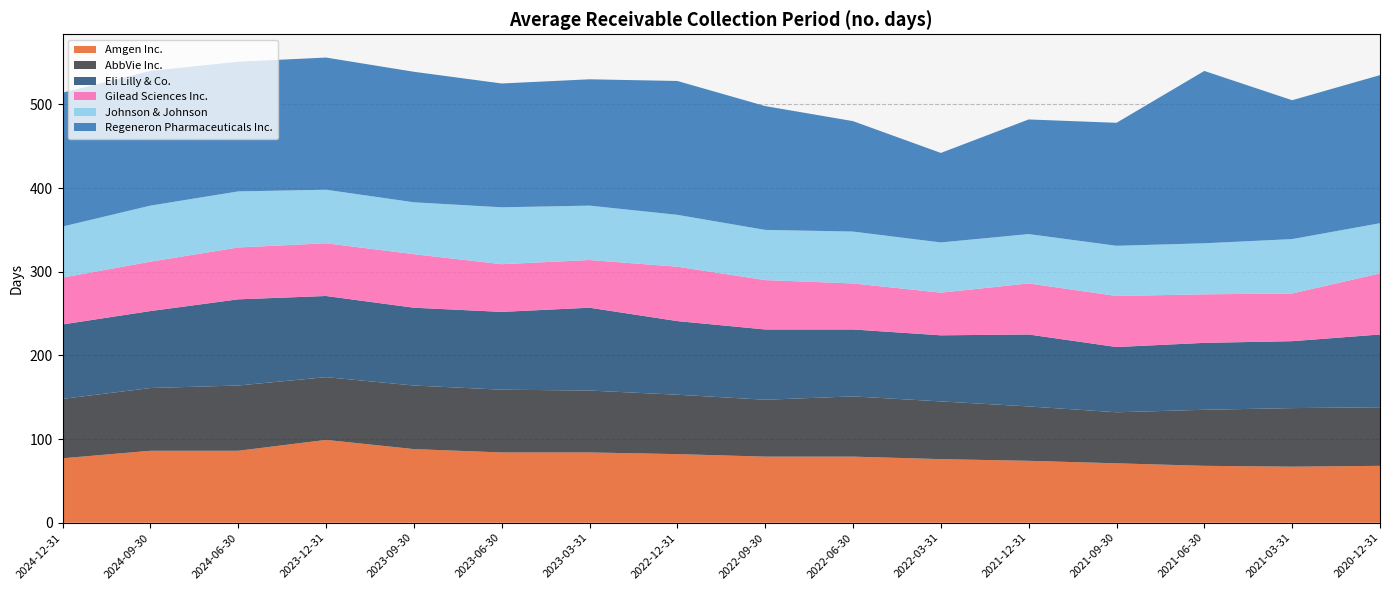

Reading left to right, extract all data points from this chart.

Amgen Inc.: 2024-12-31=77	2024-09-30=86	2024-06-30=86	2023-12-31=99	2023-09-30=88	2023-06-30=84	2023-03-31=84	2022-12-31=82	2022-09-30=79	2022-06-30=79	2022-03-31=76	2021-12-31=74	2021-09-30=71	2021-06-30=68	2021-03-31=67	2020-12-31=68
AbbVie Inc.: 2024-12-31=71	2024-09-30=75	2024-06-30=78	2023-12-31=75	2023-09-30=76	2023-06-30=75	2023-03-31=74	2022-12-31=71	2022-09-30=68	2022-06-30=72	2022-03-31=69	2021-12-31=65	2021-09-30=61	2021-06-30=67	2021-03-31=70	2020-12-31=70
Eli Lilly & Co.: 2024-12-31=89	2024-09-30=92	2024-06-30=103	2023-12-31=97	2023-09-30=93	2023-06-30=93	2023-03-31=99	2022-12-31=88	2022-09-30=84	2022-06-30=80	2022-03-31=79	2021-12-31=86	2021-09-30=78	2021-06-30=80	2021-03-31=80	2020-12-31=87
Gilead Sciences Inc.: 2024-12-31=56	2024-09-30=59	2024-06-30=62	2023-12-31=63	2023-09-30=64	2023-06-30=57	2023-03-31=57	2022-12-31=65	2022-09-30=59	2022-06-30=55	2022-03-31=51	2021-12-31=61	2021-09-30=61	2021-06-30=58	2021-03-31=57	2020-12-31=73
Johnson & Johnson: 2024-12-31=61	2024-09-30=67	2024-06-30=67	2023-12-31=64	2023-09-30=62	2023-06-30=68	2023-03-31=65	2022-12-31=62	2022-09-30=60	2022-06-30=62	2022-03-31=60	2021-12-31=59	2021-09-30=60	2021-06-30=61	2021-03-31=65	2020-12-31=60
Regeneron Pharmaceuticals Inc.: 2024-12-31=160	2024-09-30=161	2024-06-30=155	2023-12-31=158	2023-09-30=156	2023-06-30=148	2023-03-31=151	2022-12-31=160	2022-09-30=148	2022-06-30=132	2022-03-31=107	2021-12-31=137	2021-09-30=147	2021-06-30=206	2021-03-31=166	2020-12-31=177